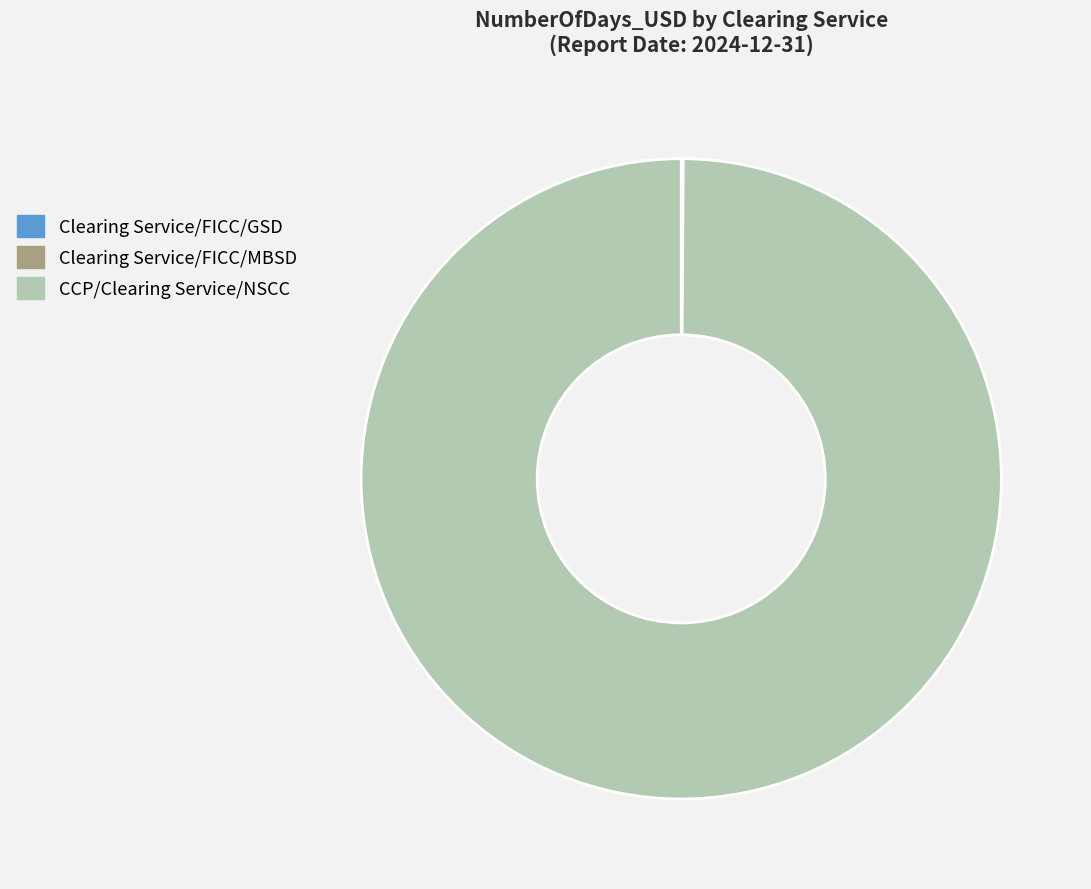

What is the largest slice in the pie chart?

CCP/Clearing Service/NSCC